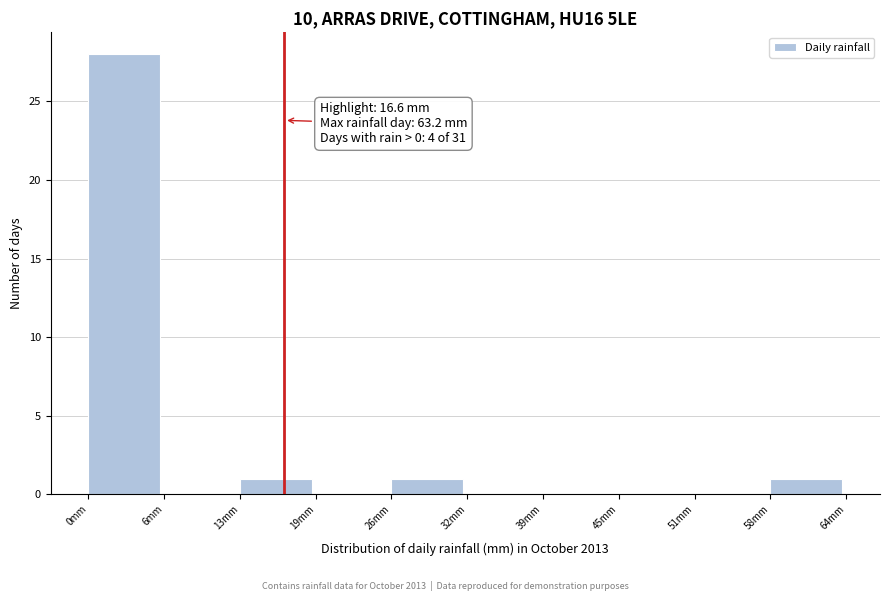

Which range on the x-axis has the tallest bar?

0 to 6